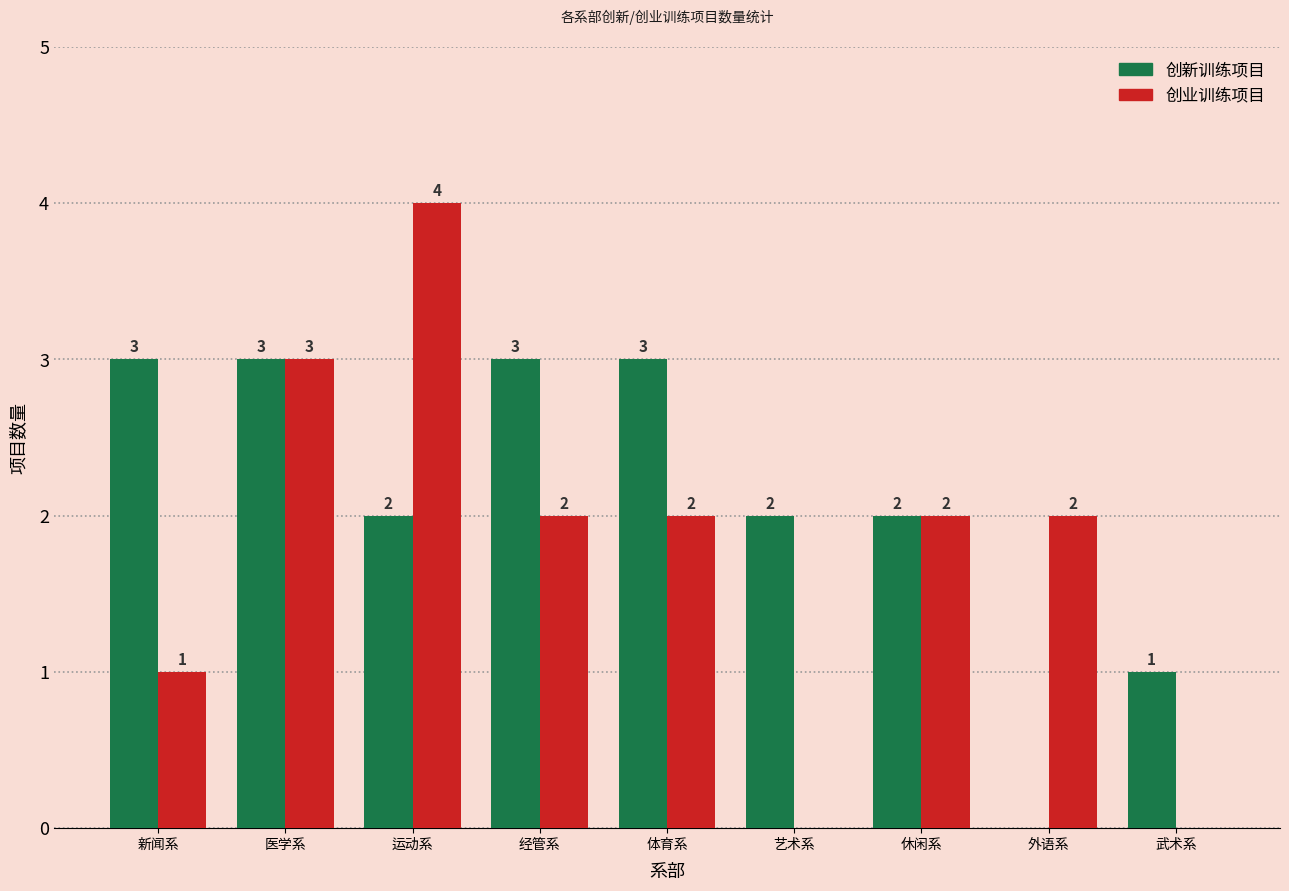

Where does the 创业训练项目 series first go above 2?

医学系